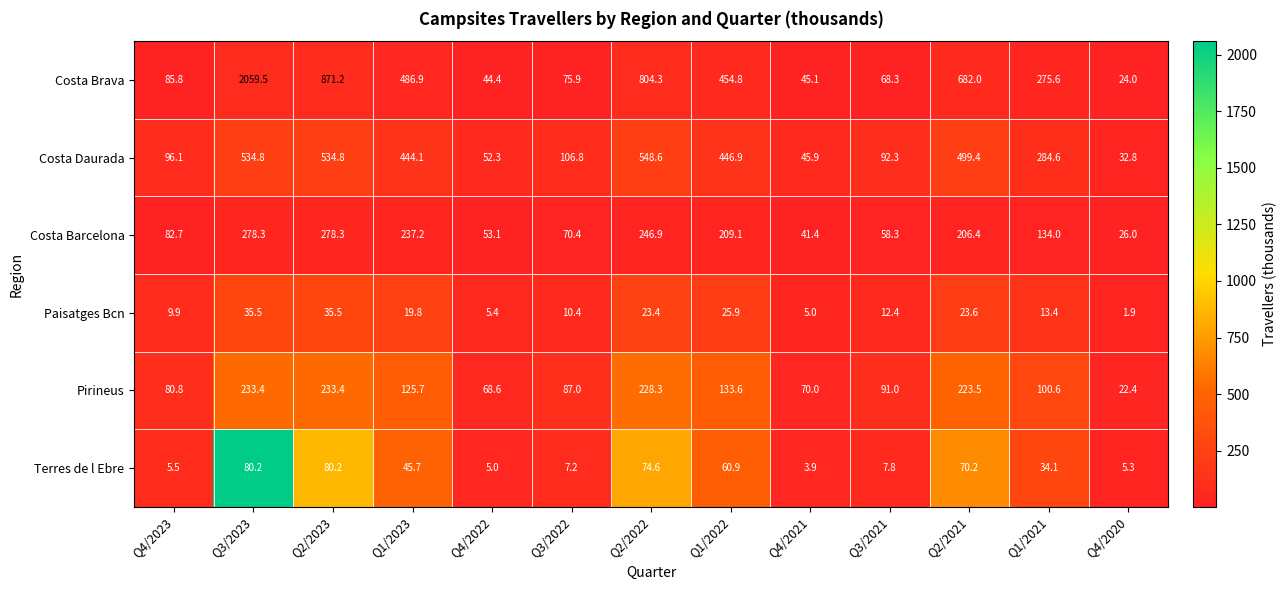

What is the approximate value of Pirineus at Q3/2023?

233.4